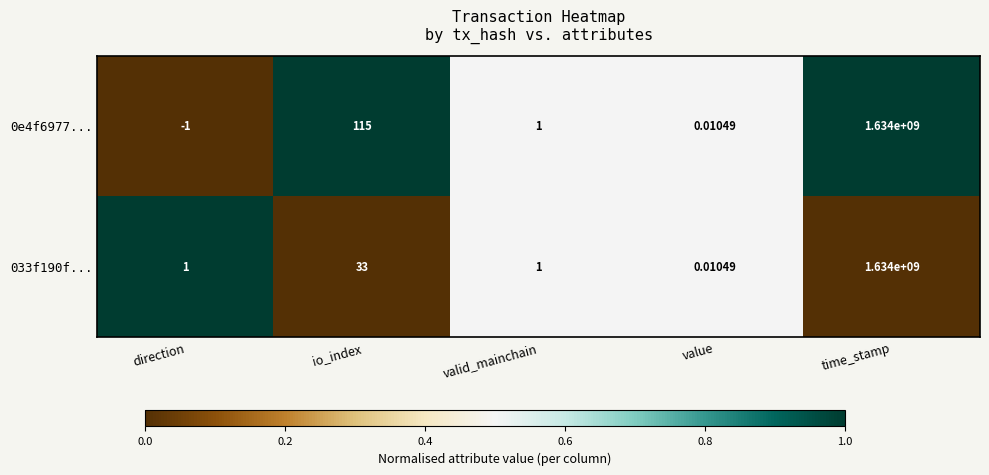

How many categories are shown in the chart?

5